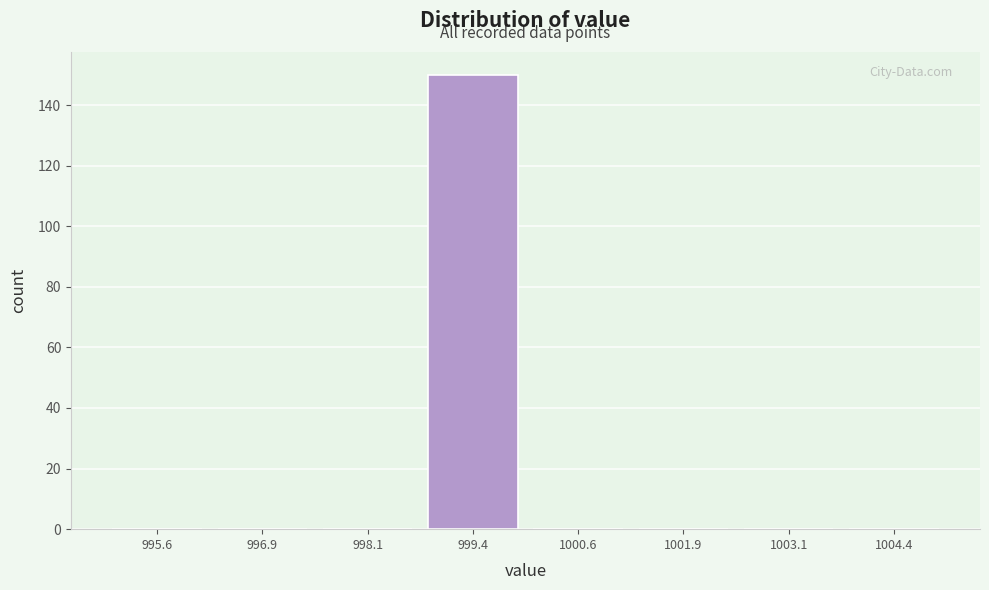

Reading left to right, list every bar in this chart as the range it spans on the x-axis followed by its height. Neither the bar edges nor the heights are printed on the chart, so give them approximately, as read against the axes.

995.00 to 996.25: 0
996.25 to 997.50: 0
997.50 to 998.75: 0
998.75 to 1000.00: 150
1000.00 to 1001.25: 0
1001.25 to 1002.50: 0
1002.50 to 1003.75: 0
1003.75 to 1005.00: 0